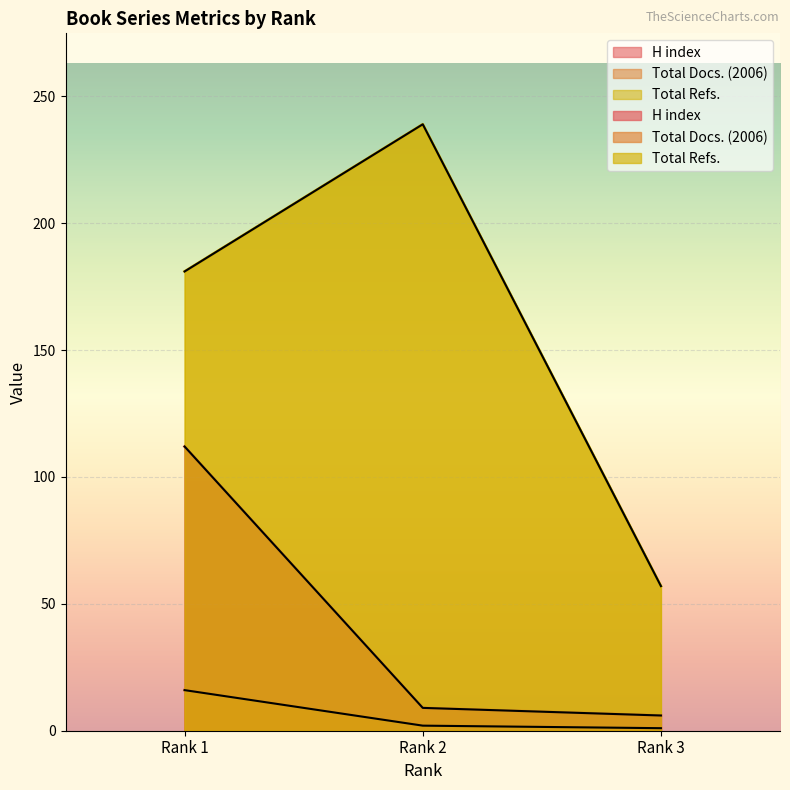

Does the chart display data point markers on the line(s)?

No